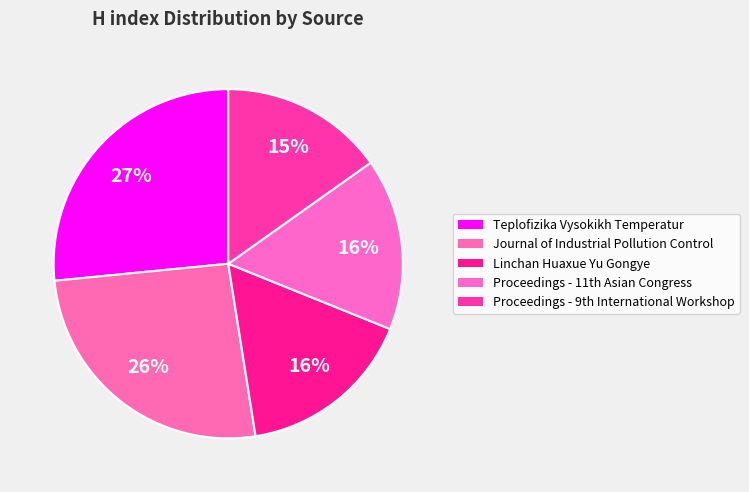

How many slices are in this pie chart?

5